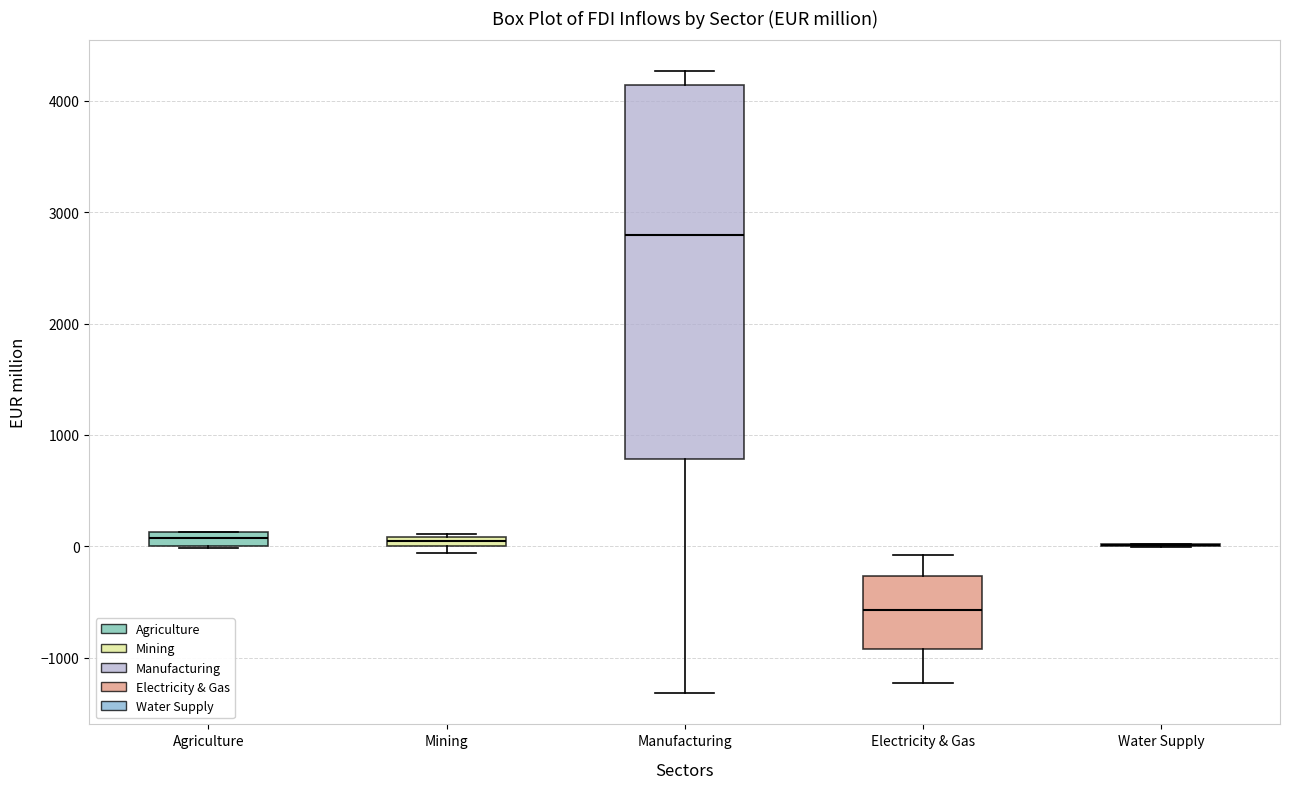

Comparing the boxes themselves (not the whiskers), which one is the tallest?

Manufacturing